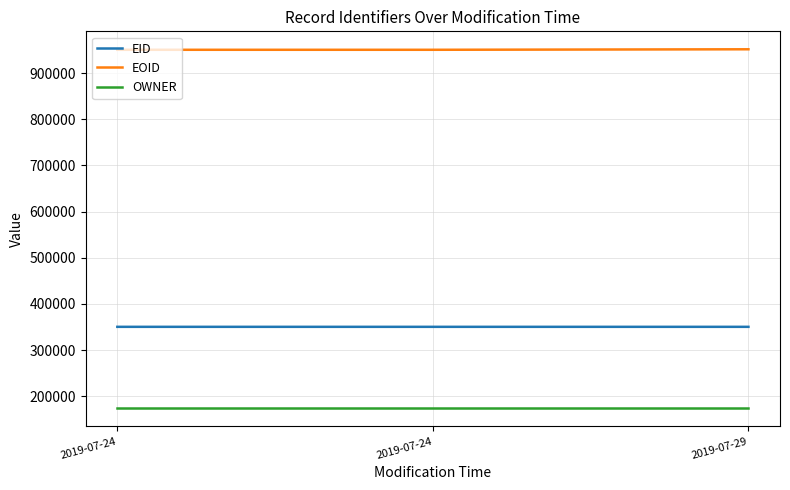

Does the chart display data point markers on the line(s)?

No